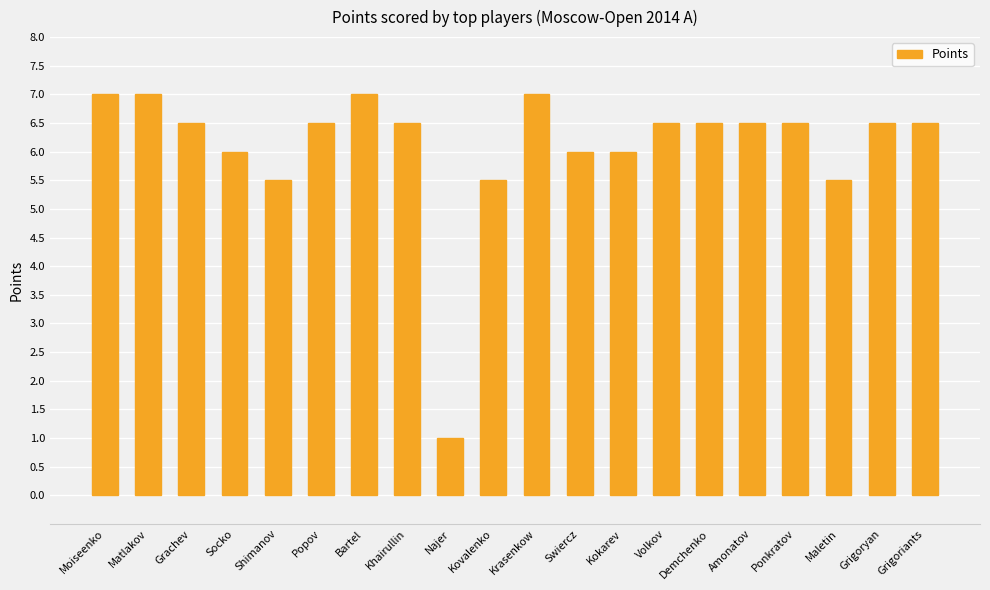

What is the difference between the second highest and second lowest values?

1.5